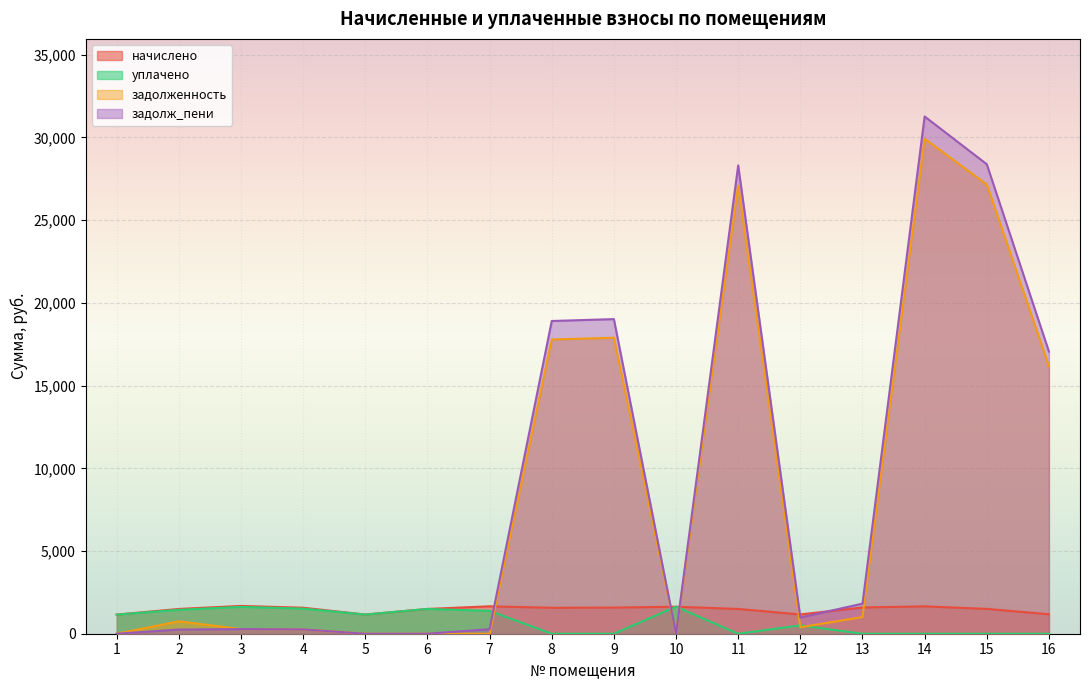

Which series has the largest total across all categories?

задолж_пени